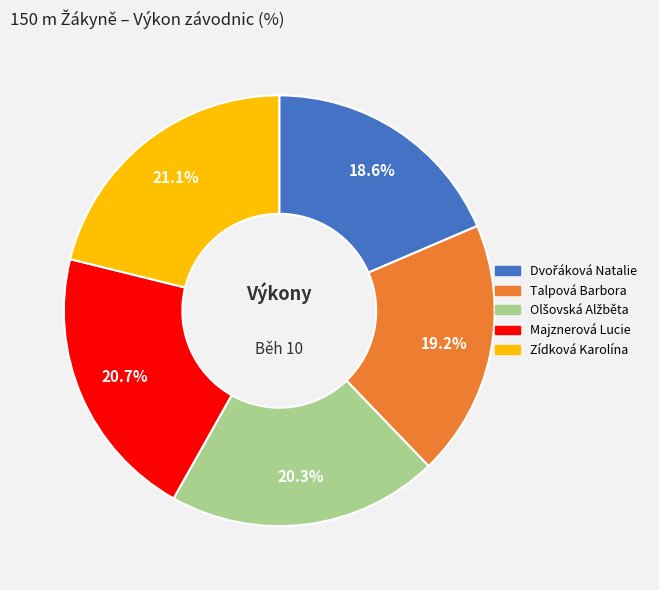

Approximately how many times larger is the value at Talpová Barbora compared to Majznerová Lucie?

0.9